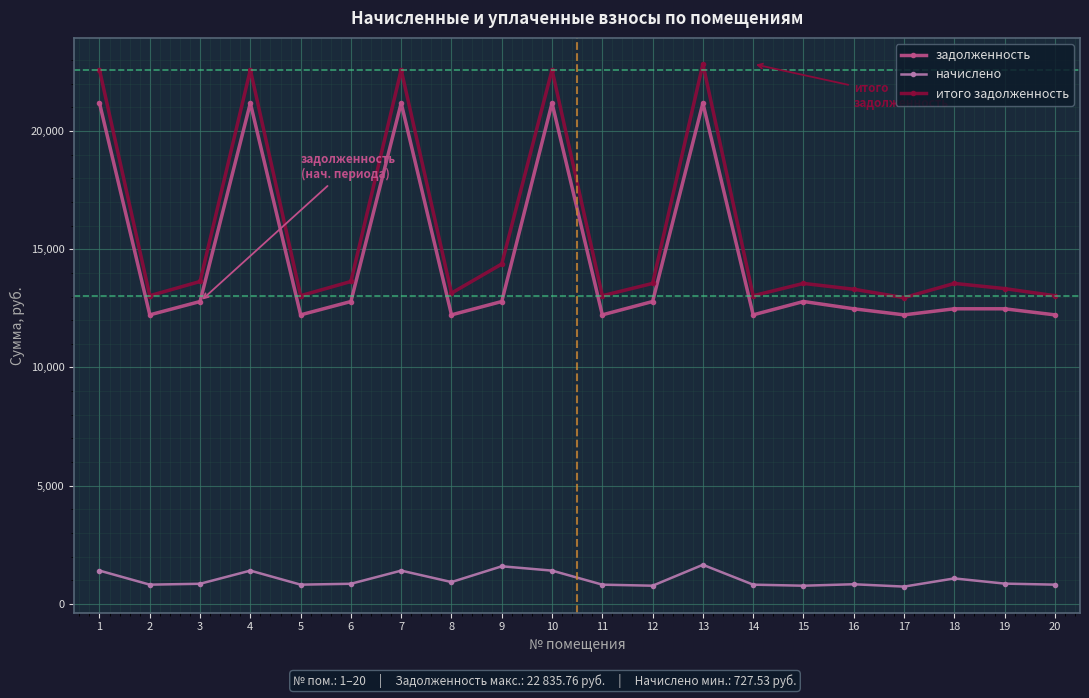

Where is итого задолженность nearest to the value 17893?

9